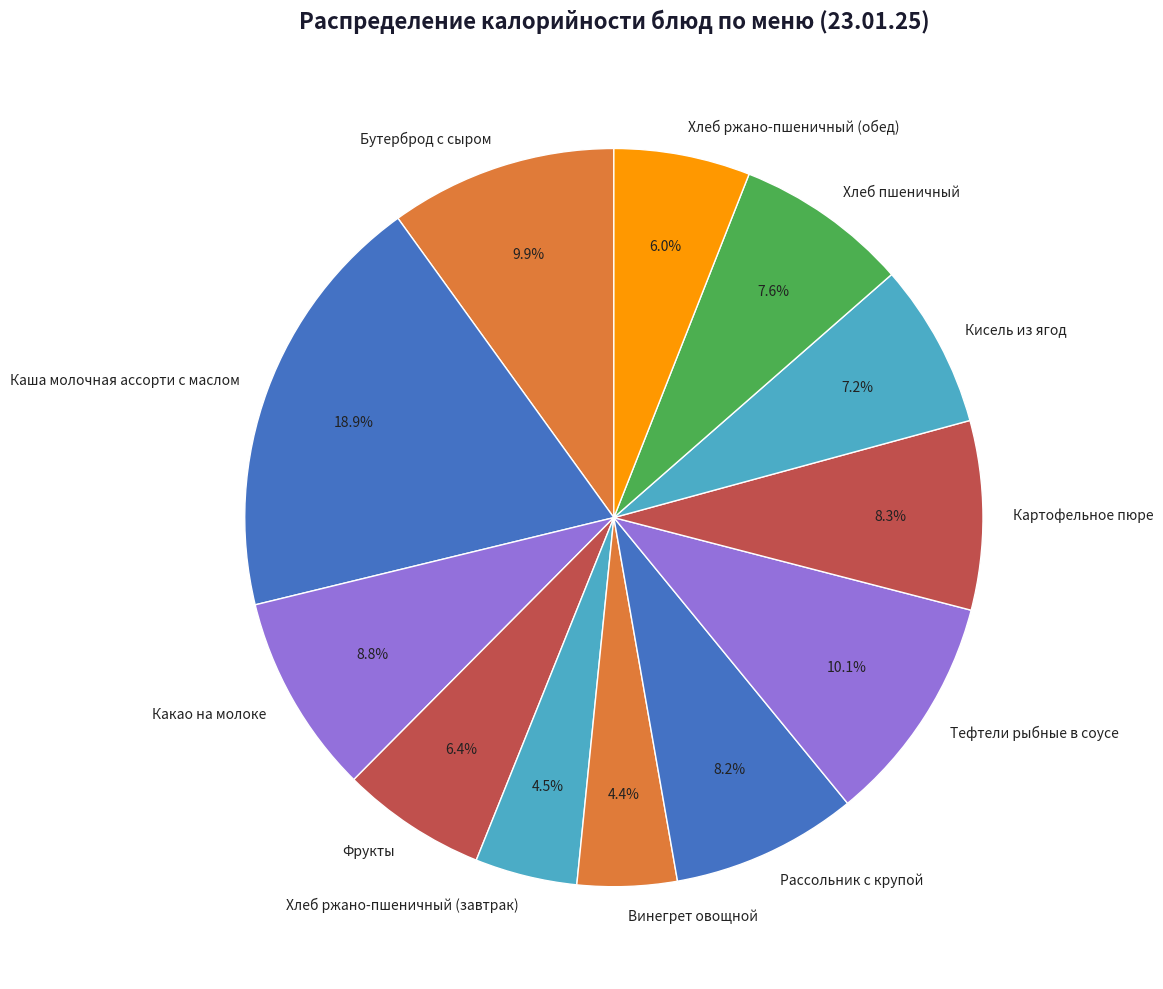

Does any single category account for the majority?

No